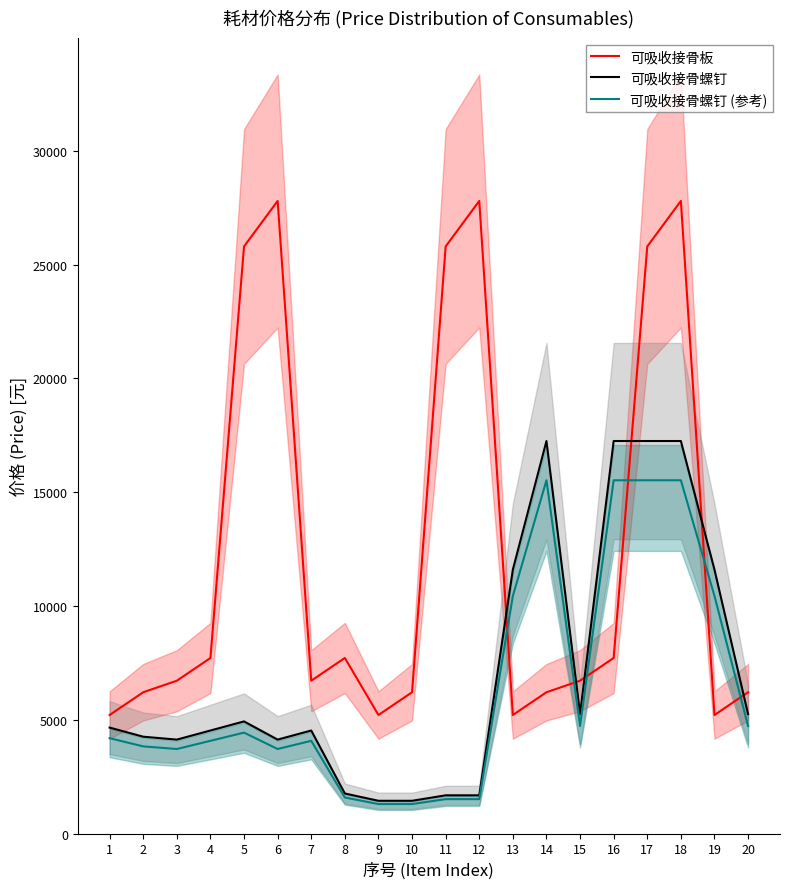

What value does the 可吸收接骨螺钉 (参考) series have at 16?

15525.0